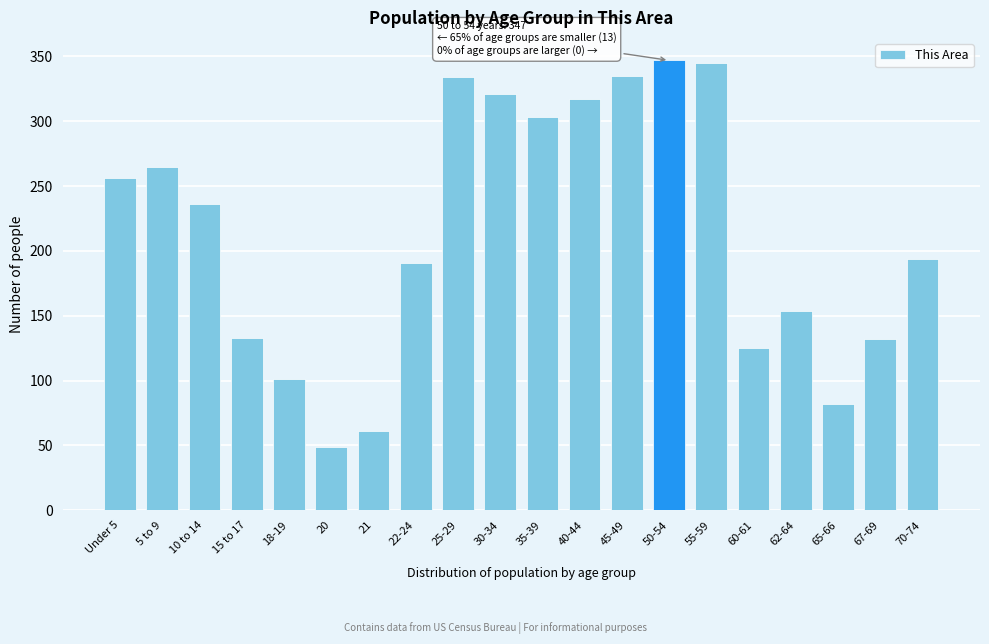

What is the value of the 6th bar from the left?

49